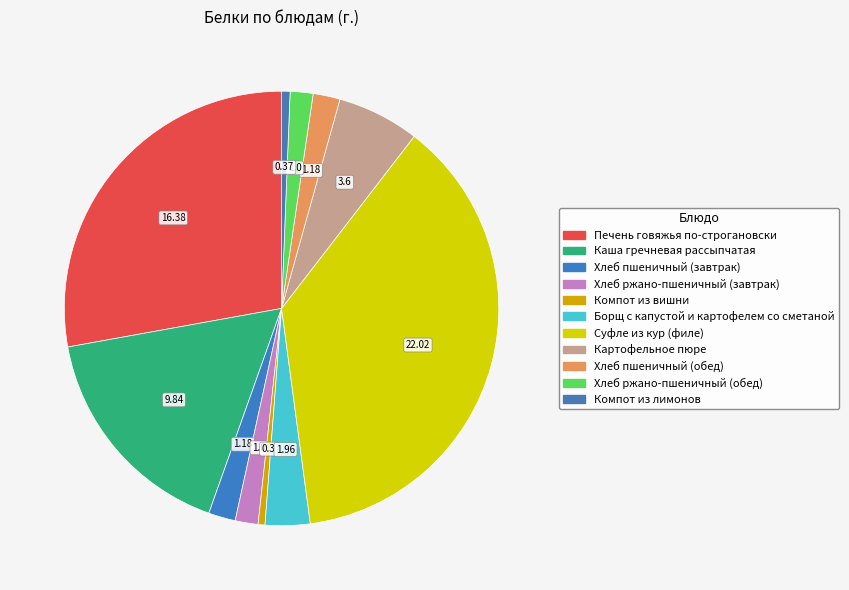

What percentage is NOT represented by Хлеб ржано-пшеничный (завтрак)?

98.3%